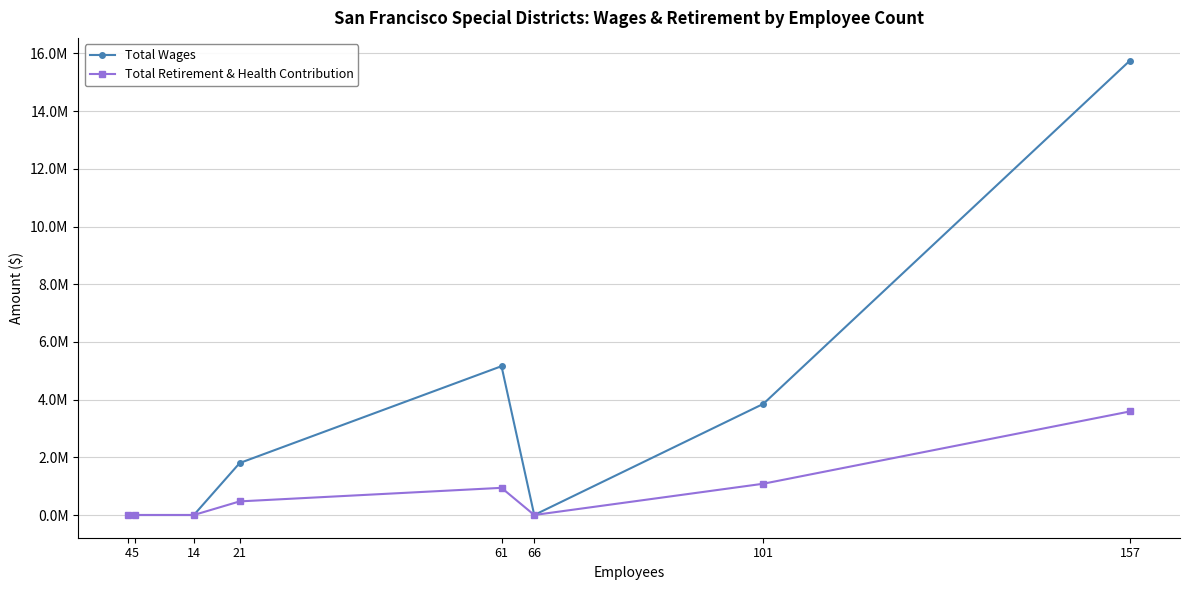

What are all the series names shown in the legend?

Total Wages, Total Retirement & Health Contribution